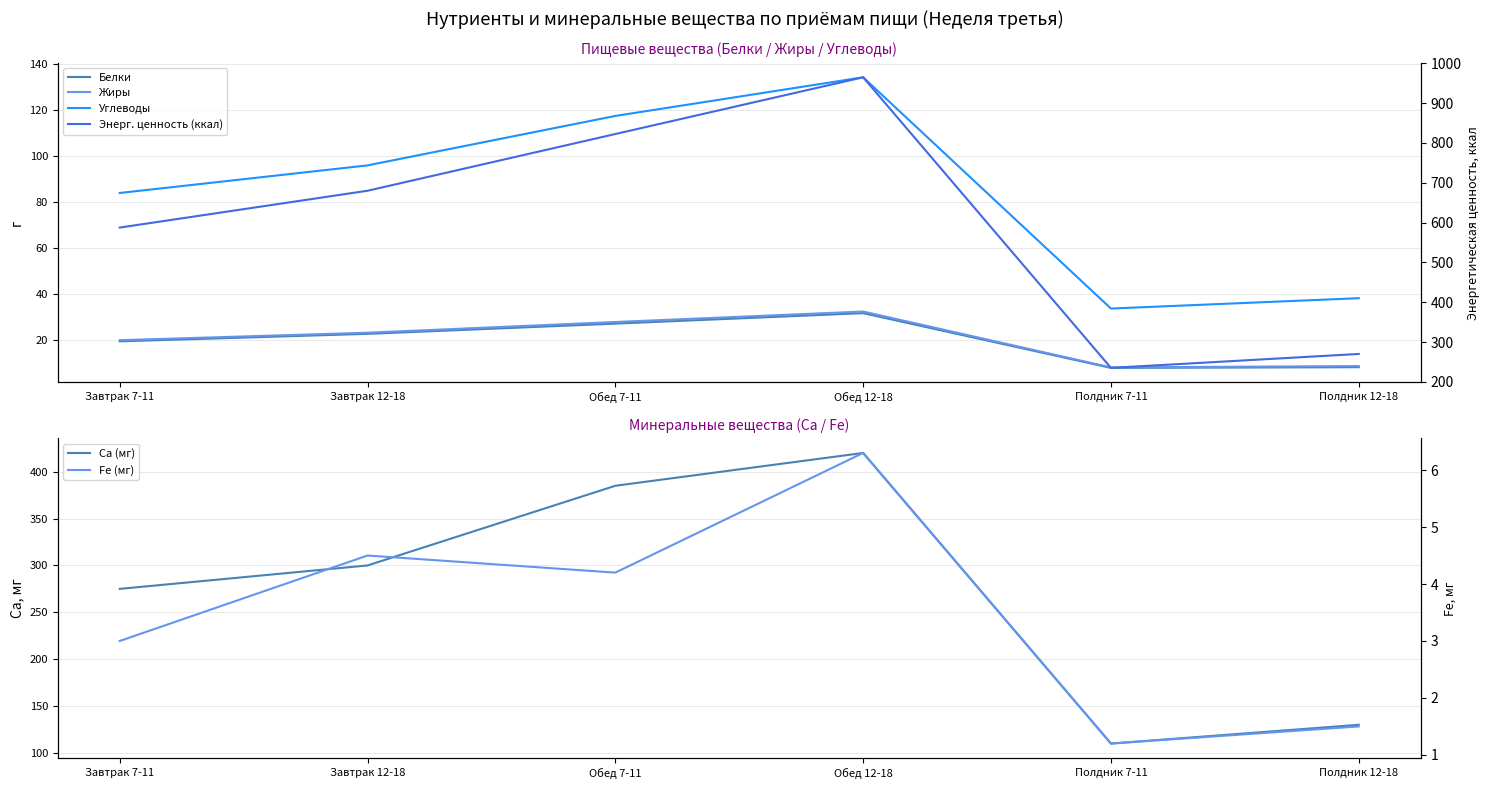

What is the sum of all Fe (мг) values?

20.7